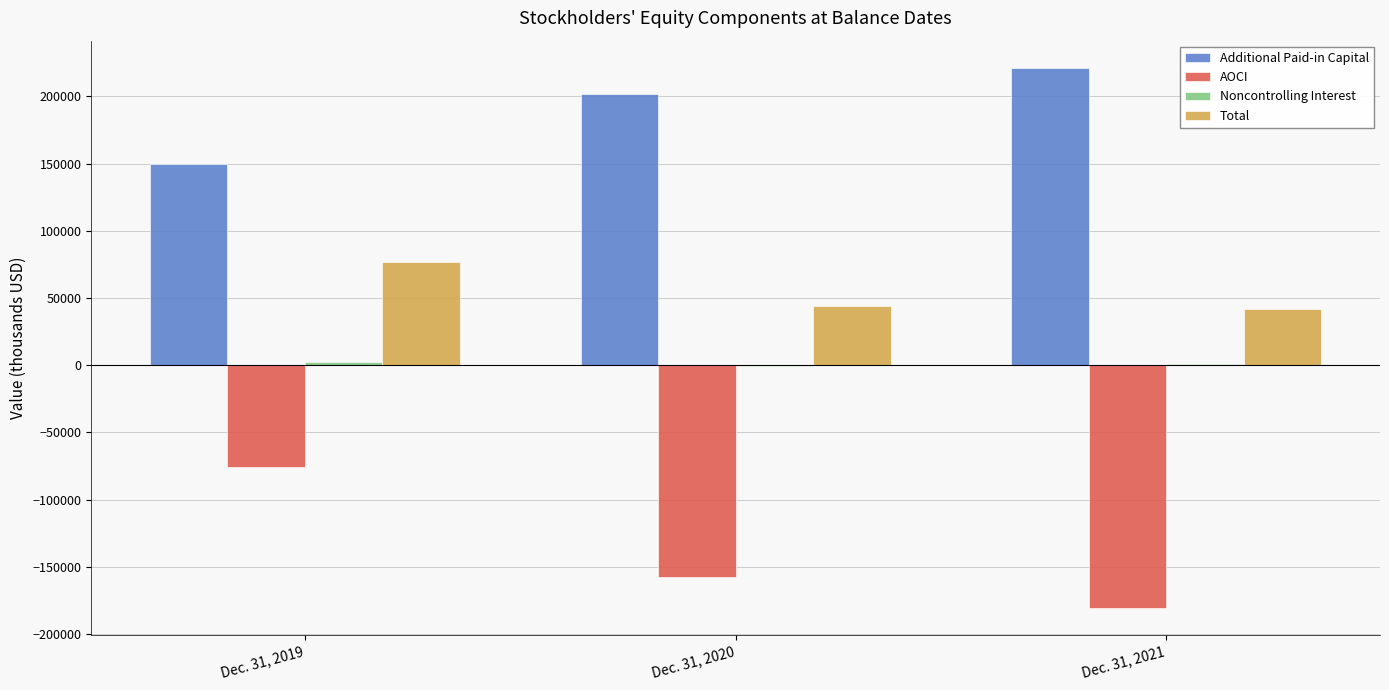

Where is AOCI nearest to the value -128045?

Dec. 31, 2020